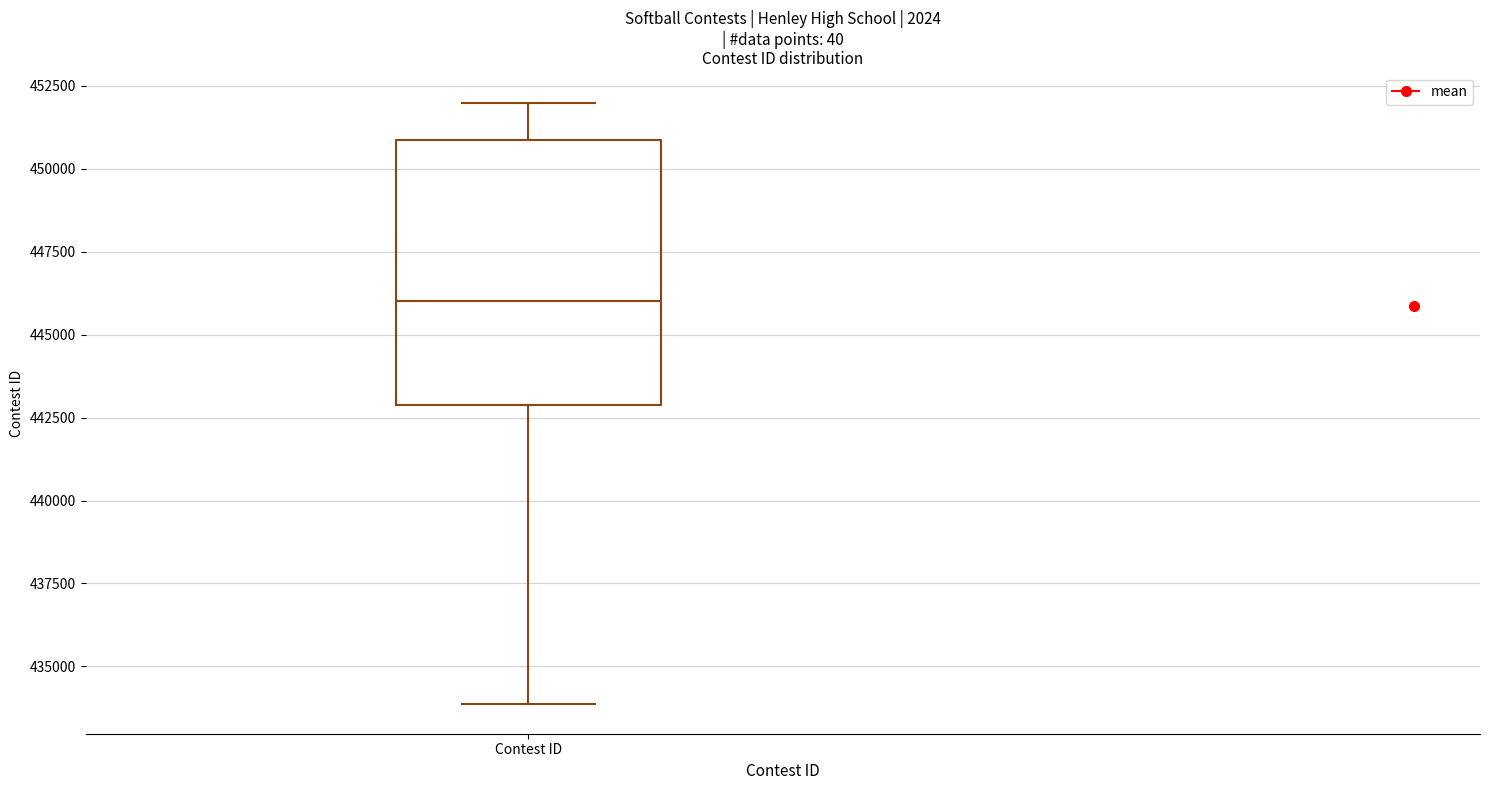

Transcribe this box plot: give where the median line is, the range the box spans, and where the two whiskers end, as read against the y-axis. The values are not printed on the chart, so give them approximately, as read against the axis.

median 446000, box 443000 to 451000, whiskers 434000 to 452000